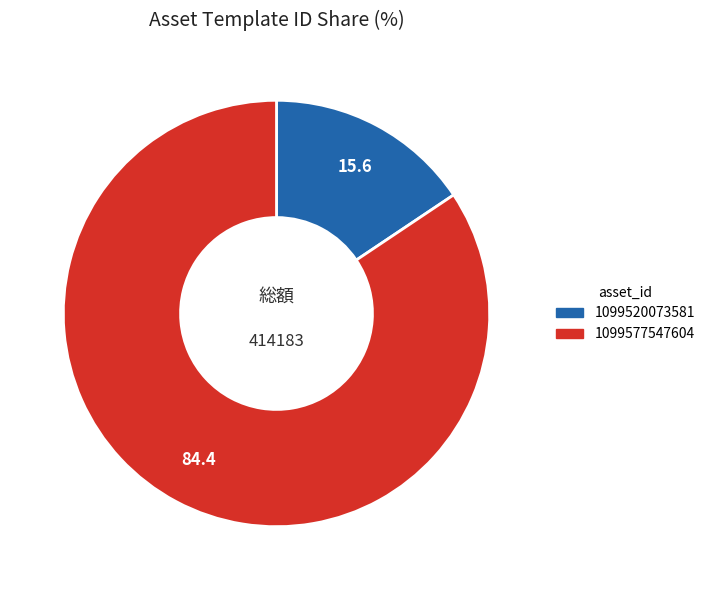

Is the sum of 1099577547604 and 1099520073581 greater than half?

Yes